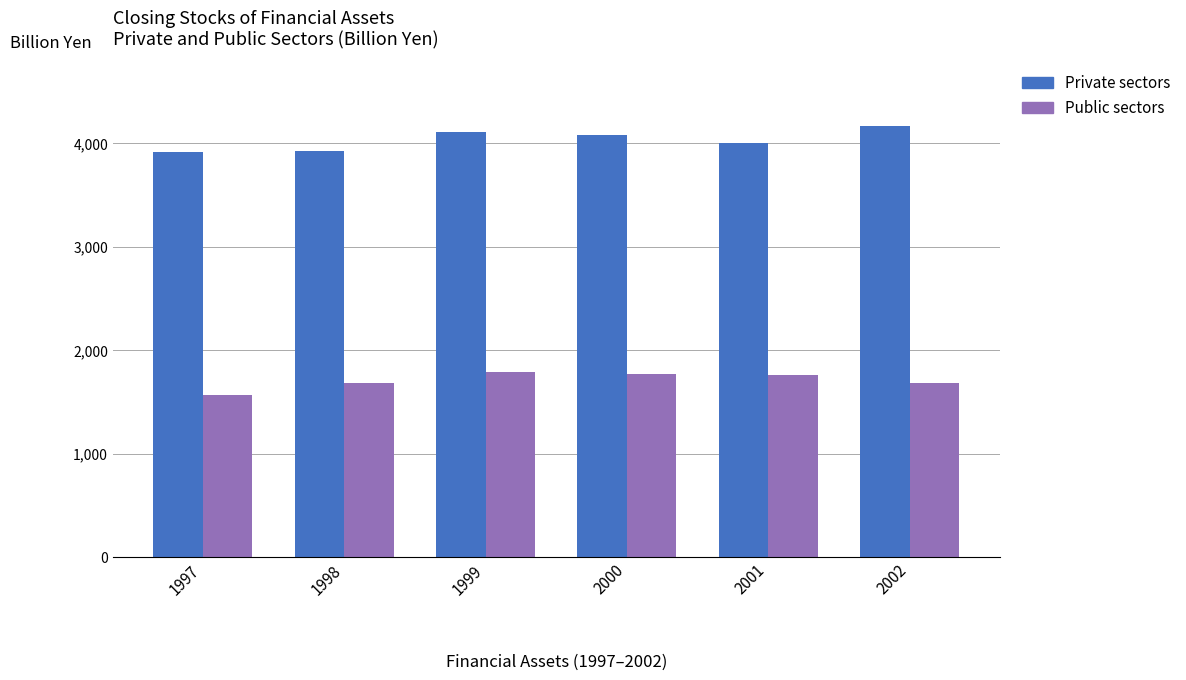

What are all the series names shown in the legend?

Private sectors, Public sectors